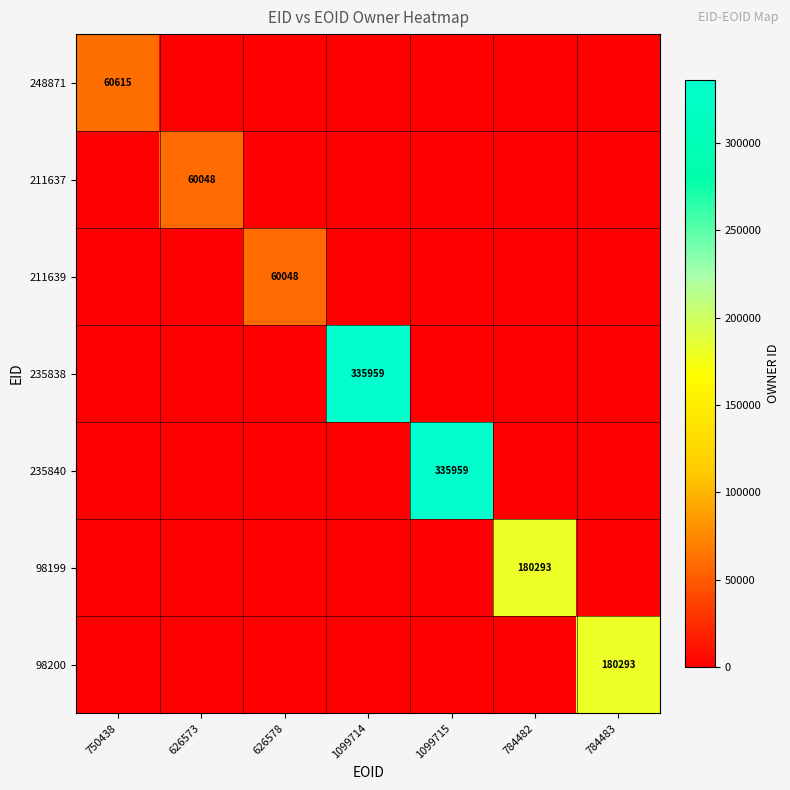

At how many categories does at least one series exceed 181321?

2